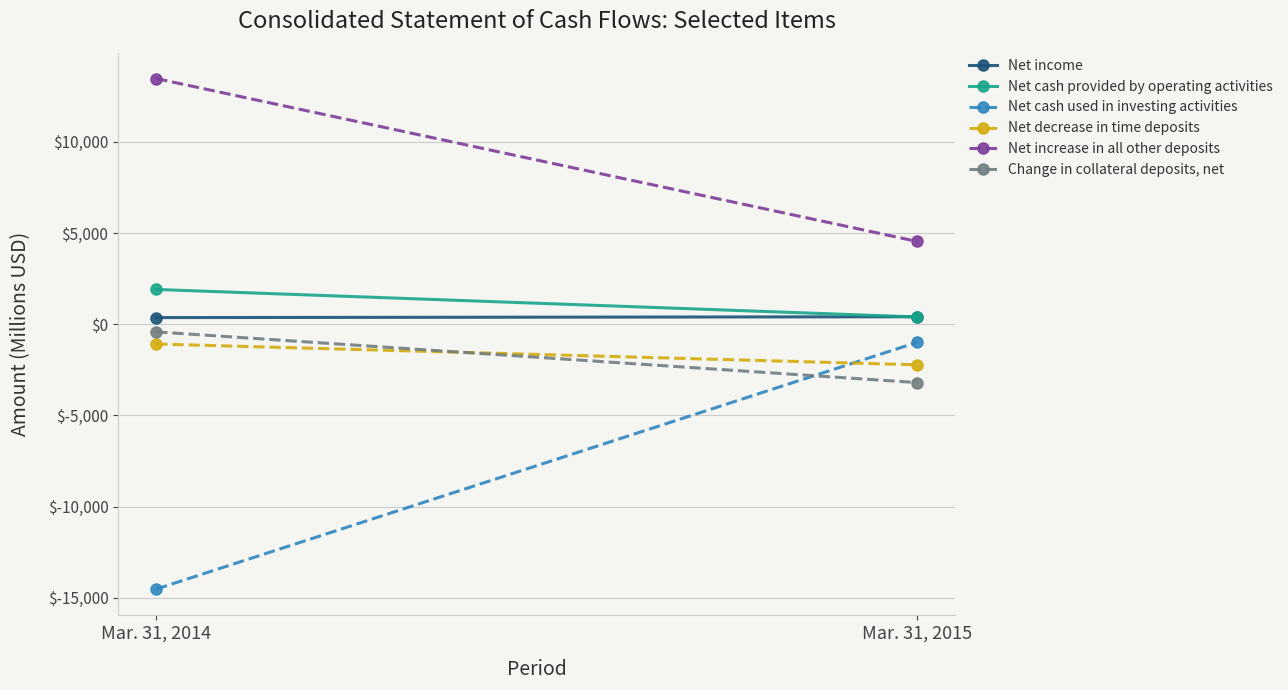

Rank the series by their maximum value, from highest to lowest.

Net increase in all other deposits, Net cash provided by operating activities, Net income, Change in collateral deposits, net, Net cash used in investing activities, Net decrease in time deposits